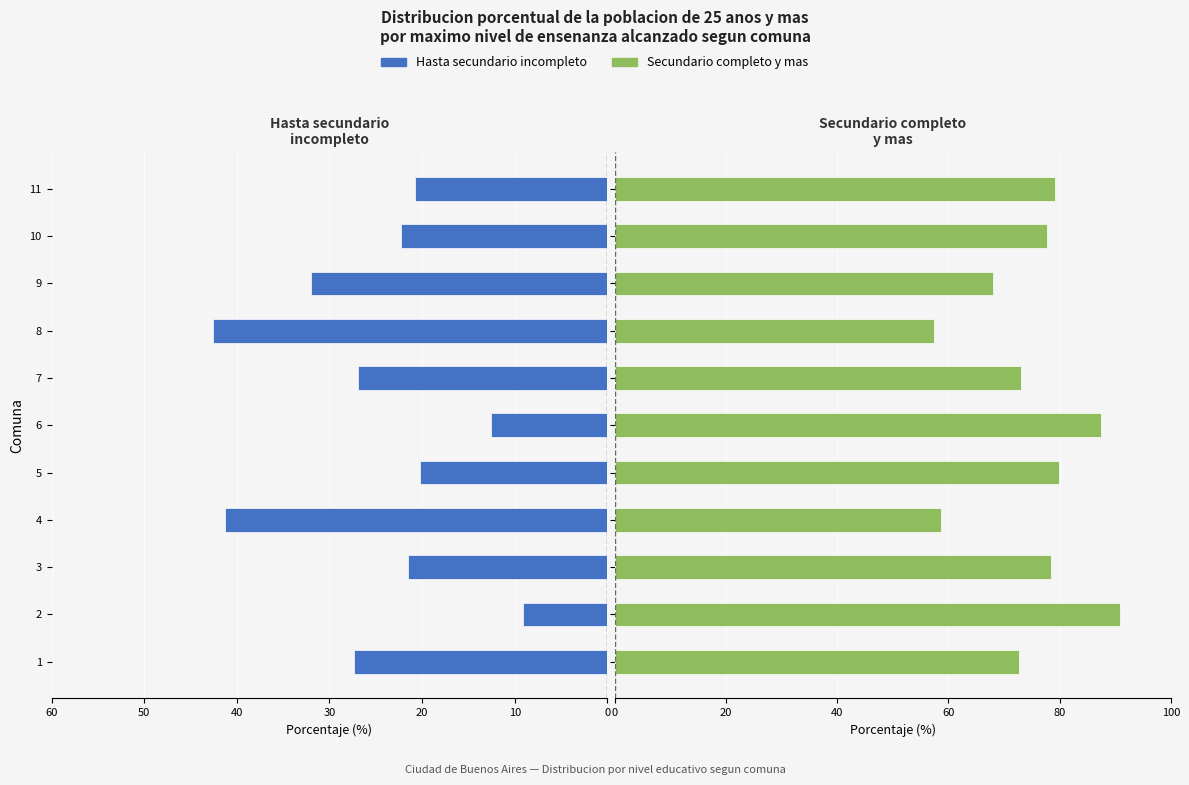

Which series has the largest total across all categories?

Secundario completo y mas